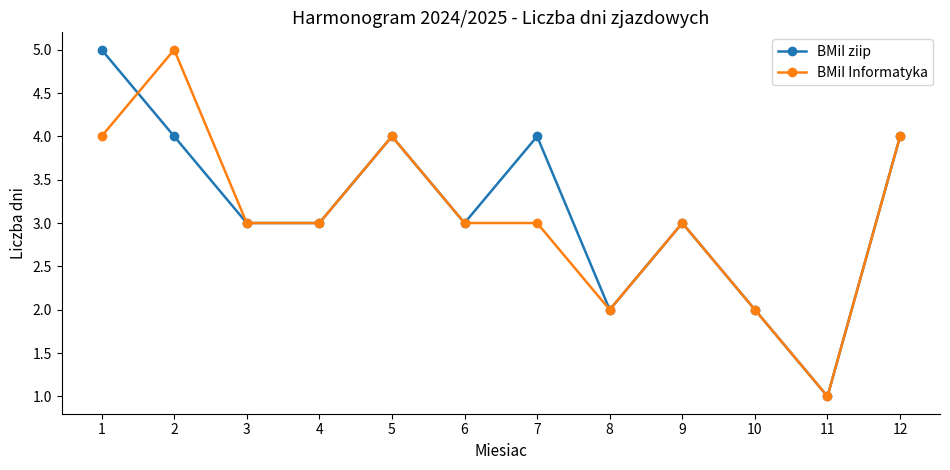

What is the difference between the BMiI ziip values at 4 and 10?

1